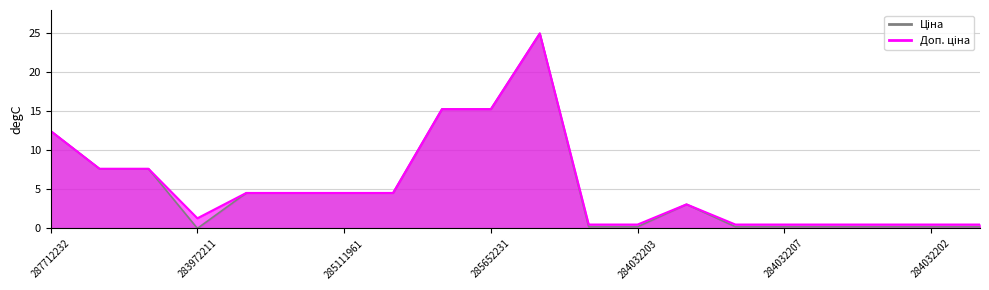

At how many categories does at least one series exceed 0?

20